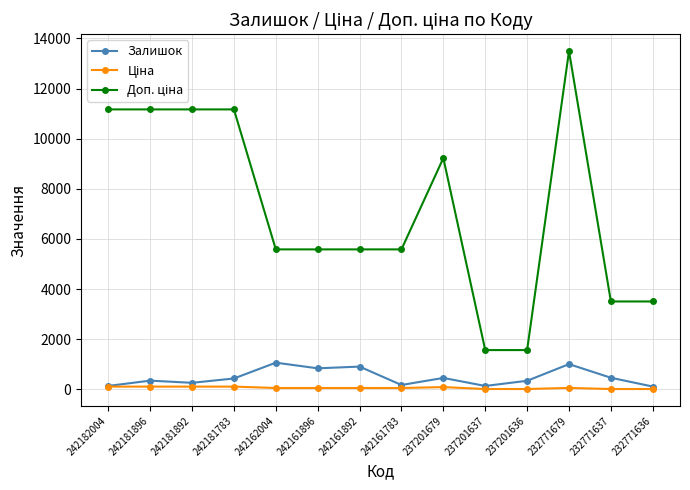

How many series are shown in this chart?

3